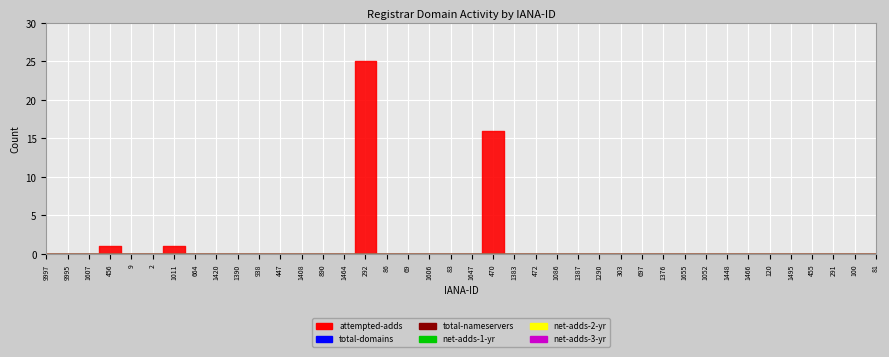

Reading right to left, extract all data points from this chart.

attempted-adds: 81=0	100=0	291=0	455=0	1495=0	120=0	1466=0	1448=0	1052=0	1655=0	1376=0	697=0	303=0	1290=0	1387=0	1086=0	472=0	1383=0	470=16	1647=0	83=0	1606=0	69=0	86=0	292=25	1464=0	890=0	1408=0	447=0	938=0	1390=0	1420=0	664=0	1011=1	2=0	9=0	456=1	1607=0	9995=0	9997=0
total-domains: 81=0	100=0	291=0	455=0	1495=0	120=0	1466=0	1448=0	1052=0	1655=0	1376=0	697=0	303=0	1290=0	1387=0	1086=0	472=0	1383=0	470=0	1647=0	83=0	1606=0	69=0	86=0	292=0	1464=0	890=0	1408=0	447=0	938=0	1390=0	1420=0	664=0	1011=0	2=0	9=0	456=0	1607=0	9995=0	9997=0
total-nameservers: 81=0	100=0	291=0	455=0	1495=0	120=0	1466=0	1448=0	1052=0	1655=0	1376=0	697=0	303=0	1290=0	1387=0	1086=0	472=0	1383=0	470=0	1647=0	83=0	1606=0	69=0	86=0	292=0	1464=0	890=0	1408=0	447=0	938=0	1390=0	1420=0	664=0	1011=0	2=0	9=0	456=0	1607=0	9995=0	9997=0
net-adds-1-yr: 81=0	100=0	291=0	455=0	1495=0	120=0	1466=0	1448=0	1052=0	1655=0	1376=0	697=0	303=0	1290=0	1387=0	1086=0	472=0	1383=0	470=0	1647=0	83=0	1606=0	69=0	86=0	292=0	1464=0	890=0	1408=0	447=0	938=0	1390=0	1420=0	664=0	1011=0	2=0	9=0	456=0	1607=0	9995=0	9997=0
net-adds-2-yr: 81=0	100=0	291=0	455=0	1495=0	120=0	1466=0	1448=0	1052=0	1655=0	1376=0	697=0	303=0	1290=0	1387=0	1086=0	472=0	1383=0	470=0	1647=0	83=0	1606=0	69=0	86=0	292=0	1464=0	890=0	1408=0	447=0	938=0	1390=0	1420=0	664=0	1011=0	2=0	9=0	456=0	1607=0	9995=0	9997=0
net-adds-3-yr: 81=0	100=0	291=0	455=0	1495=0	120=0	1466=0	1448=0	1052=0	1655=0	1376=0	697=0	303=0	1290=0	1387=0	1086=0	472=0	1383=0	470=0	1647=0	83=0	1606=0	69=0	86=0	292=0	1464=0	890=0	1408=0	447=0	938=0	1390=0	1420=0	664=0	1011=0	2=0	9=0	456=0	1607=0	9995=0	9997=0